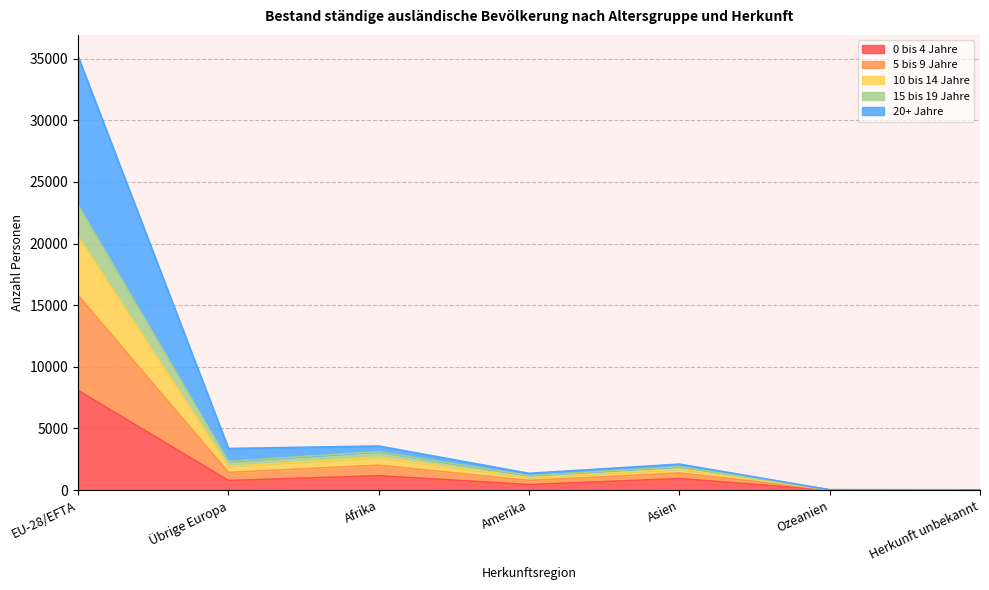

True or false: 5 bis 9 Jahre and 0 bis 4 Jahre cross at least once.

False